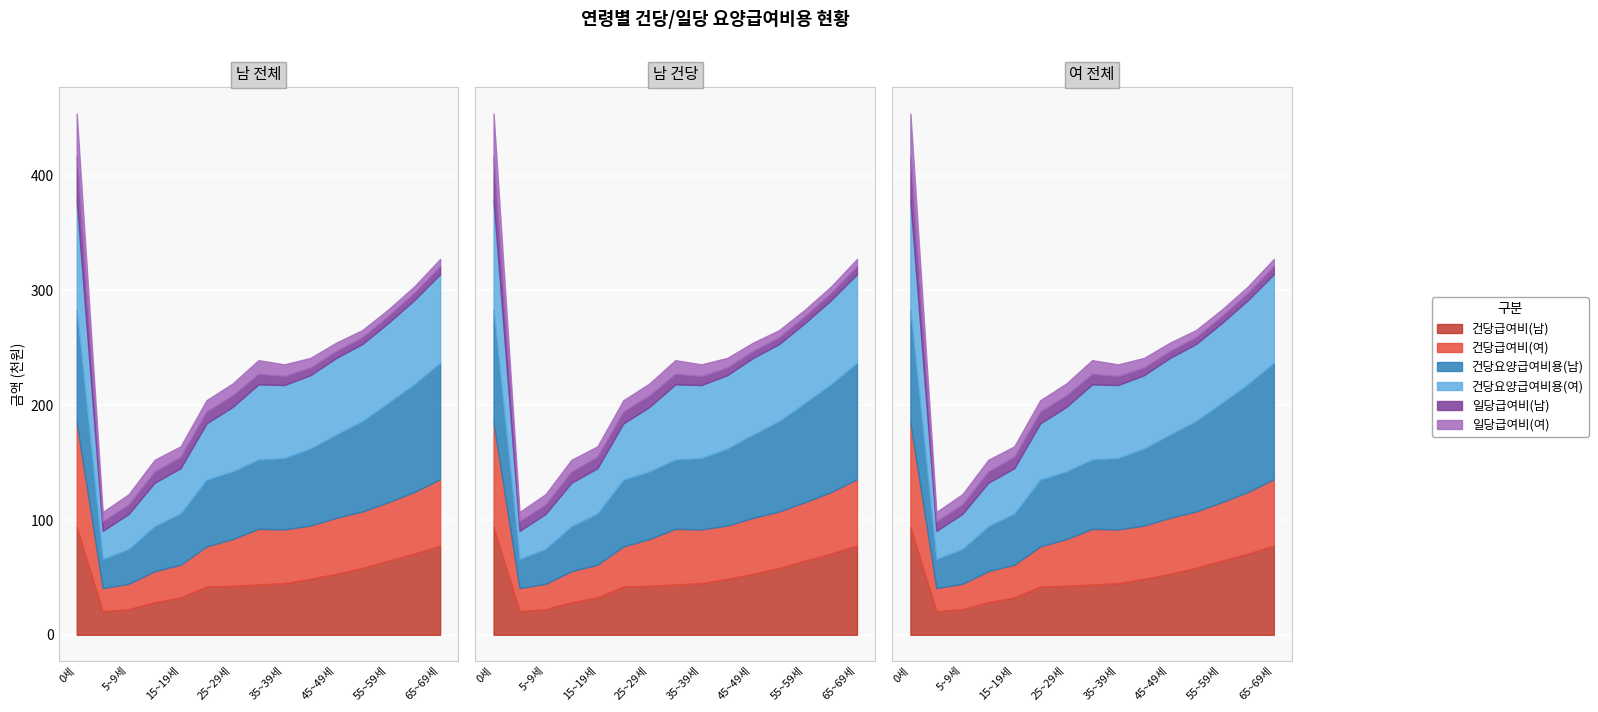

True or false: 건당요양급여비용(여) and 일당급여비(여) cross at least once.

False